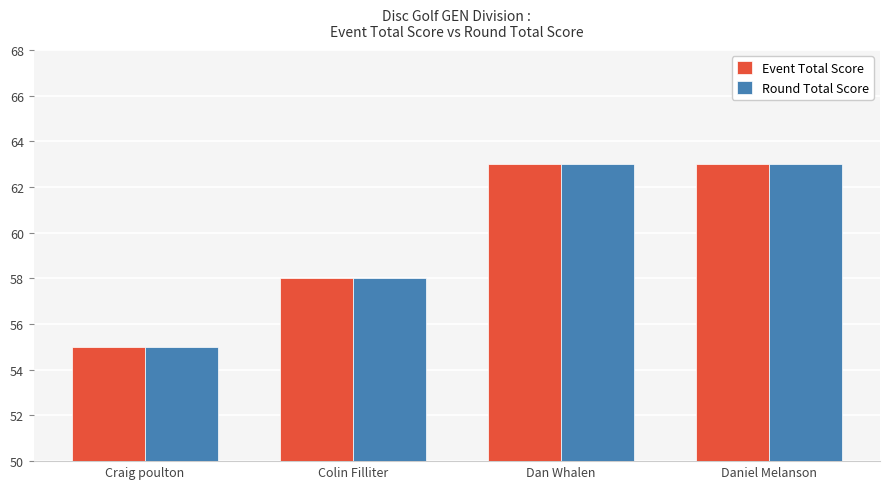

What are all the series names shown in the legend?

Event Total Score, Round Total Score